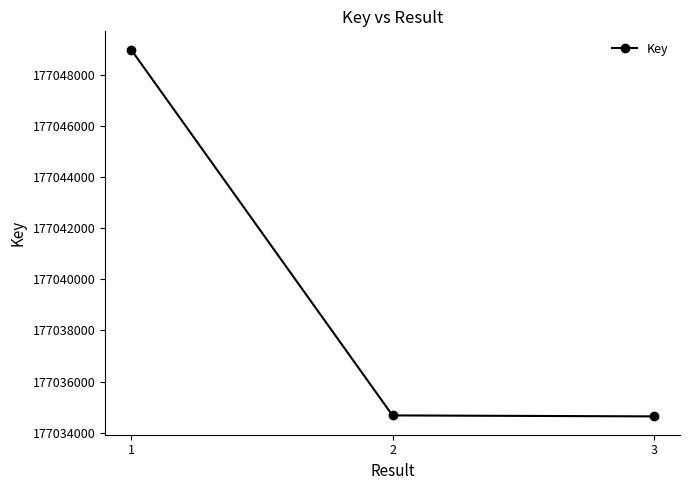

What is the value of the 3rd point from the left?

177034636